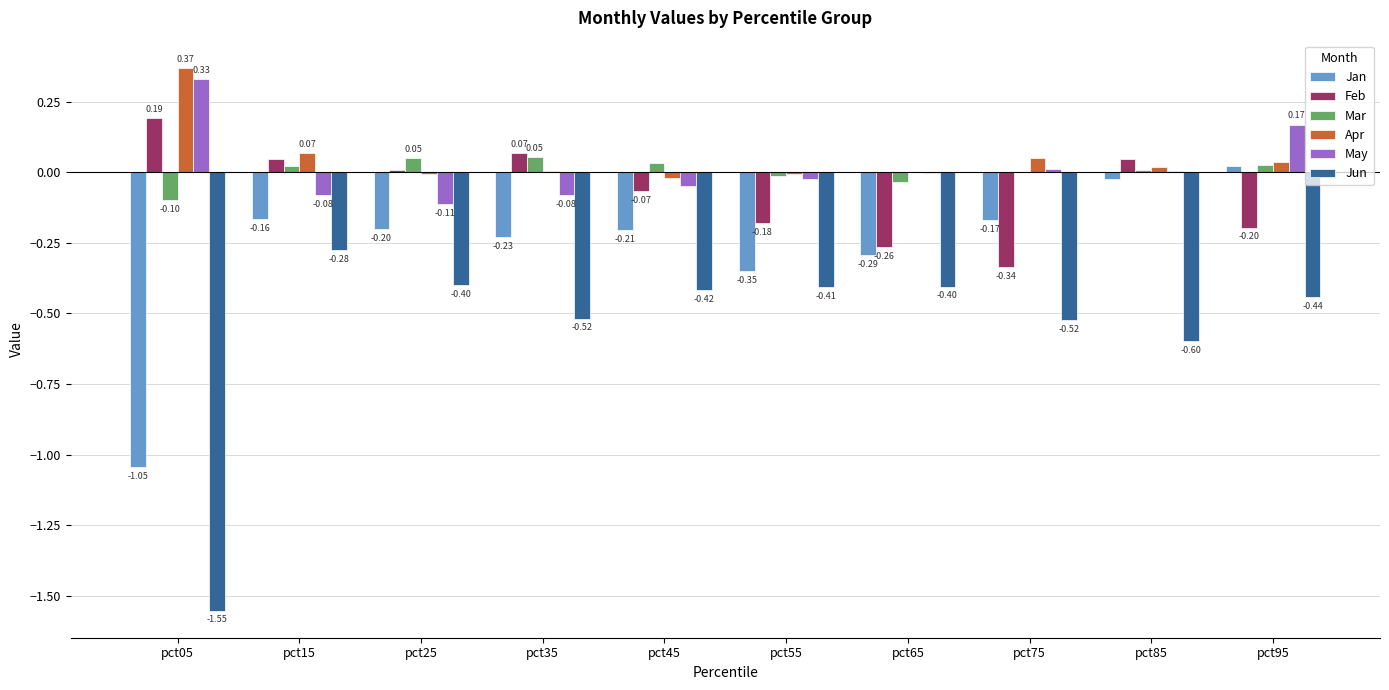

Which series changed the most between pct25 and pct85?

Jun